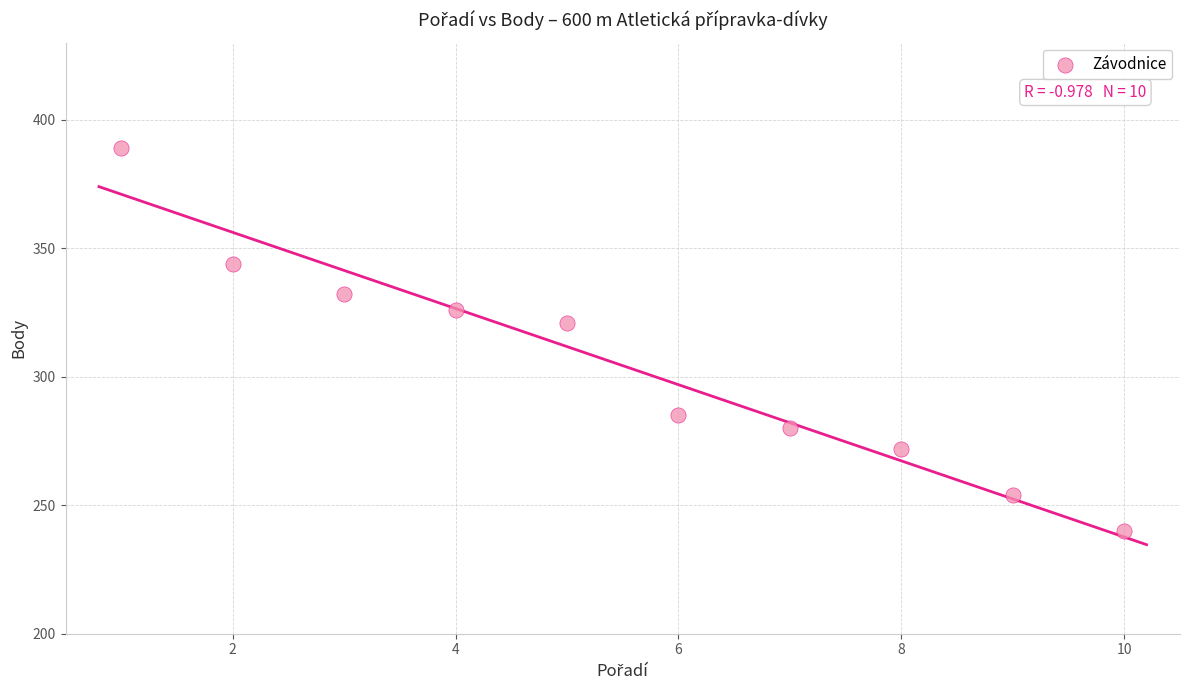

What is the average Y value?

304